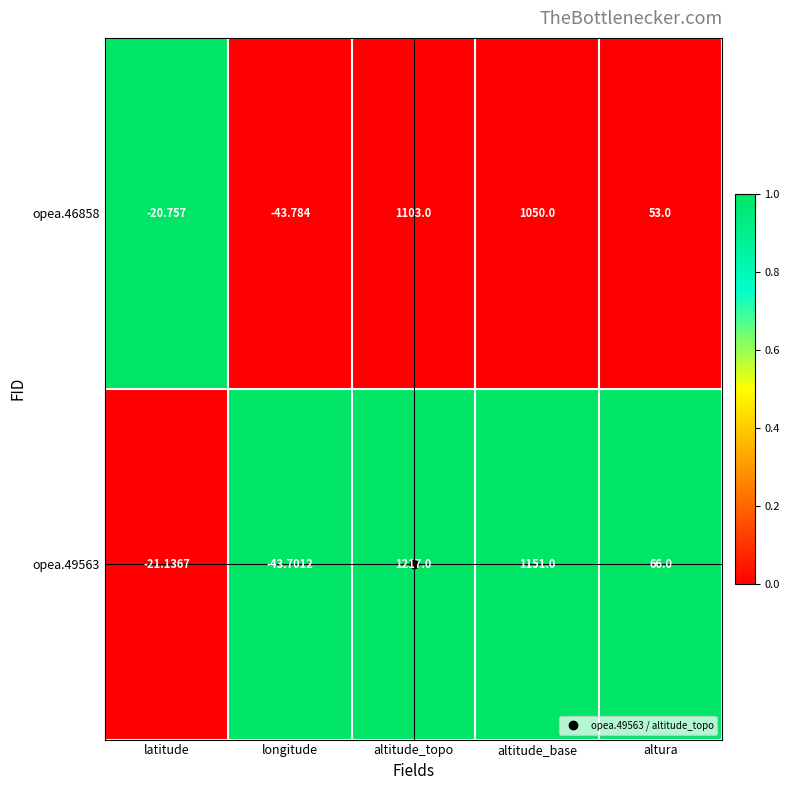

Between latitude and altitude_base, which series saw the biggest shift?

opea.49563